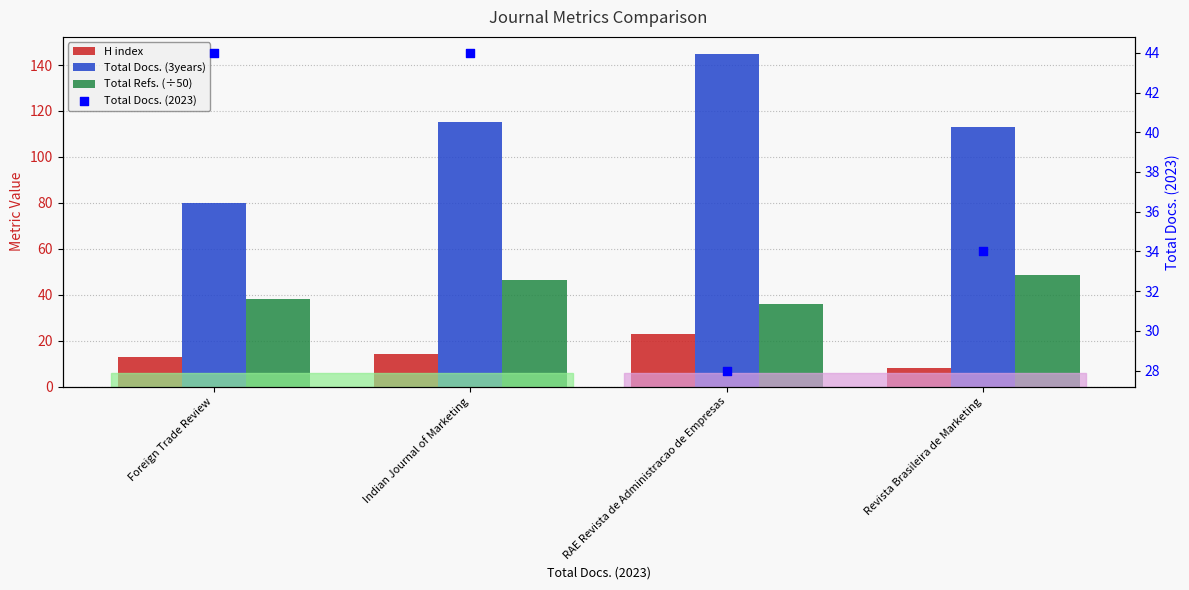

What are all the series names shown in the legend?

H index, Total Docs. (3years), Total Refs. (÷50), Total Docs. (2023)